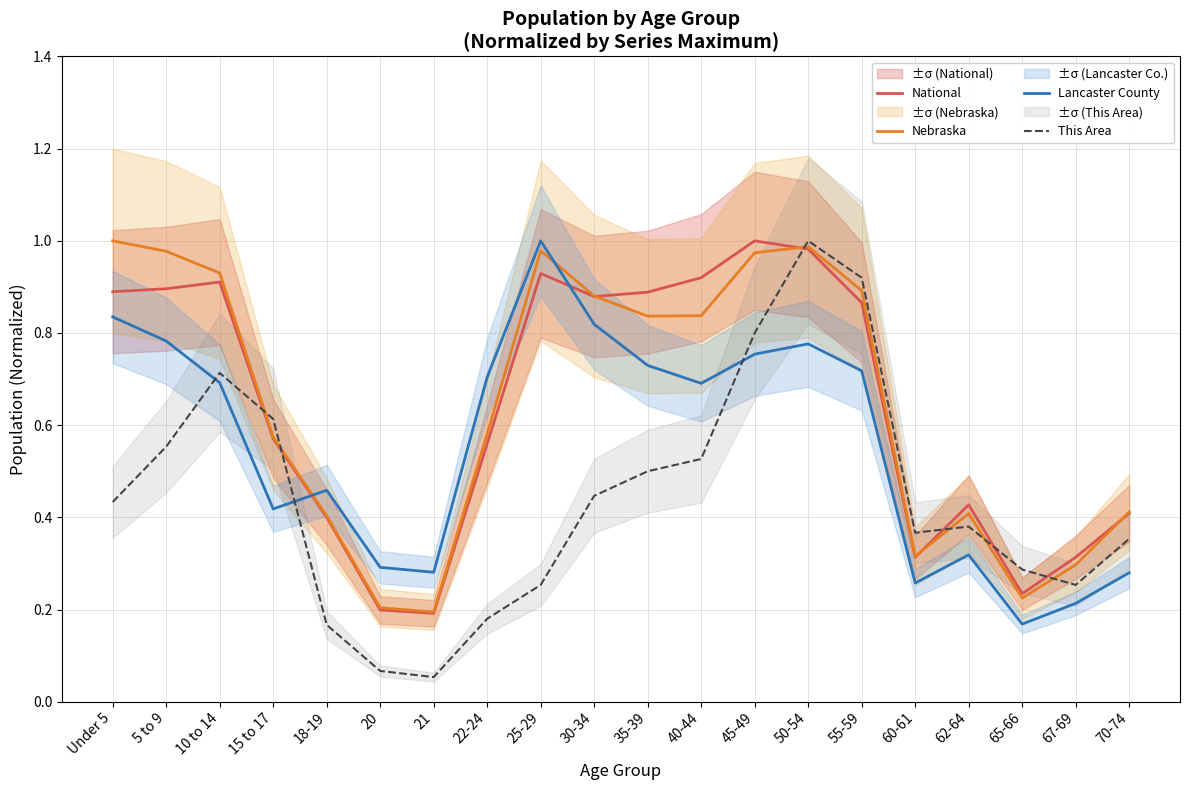

True or false: National has more than 2 points higher than both neighbors.

True